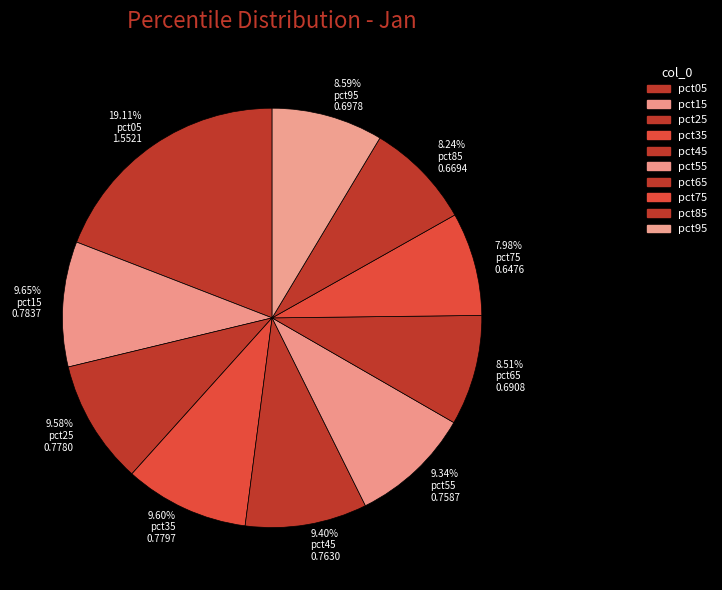

Combined, do pct45 and pct15 account for over 50%?

No